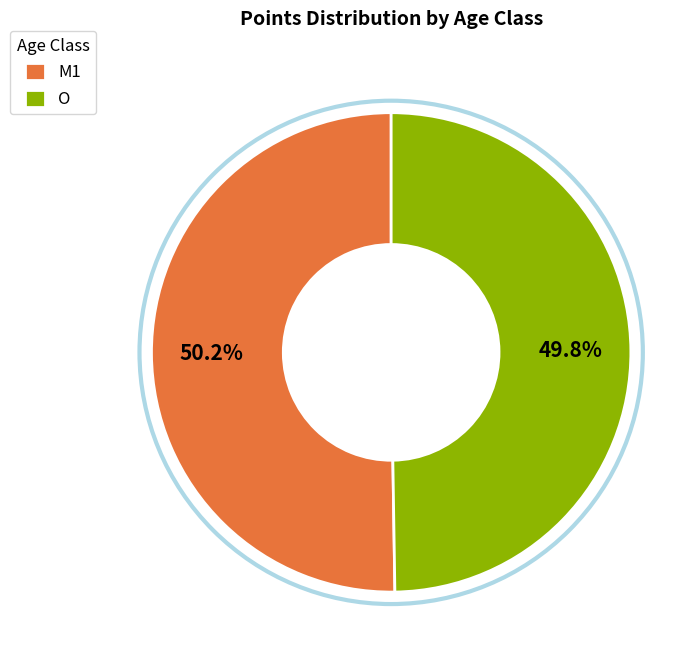

The M1 slice represents 38% of the pie. True or false?

False